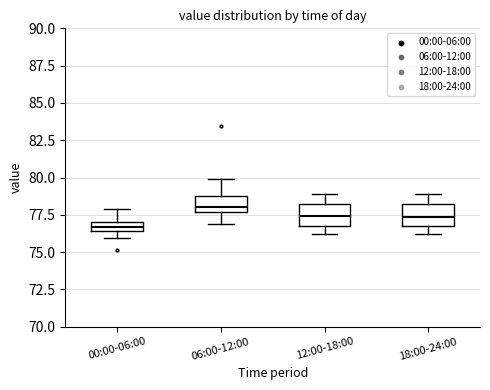

Which box has the highest median line?

06:00-12:00